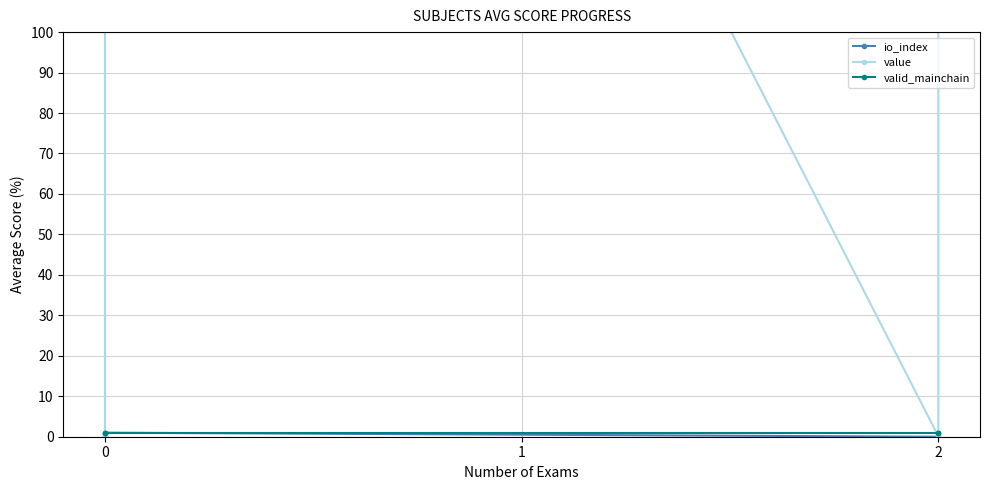

True or false: io_index and value intersect in this chart.

False